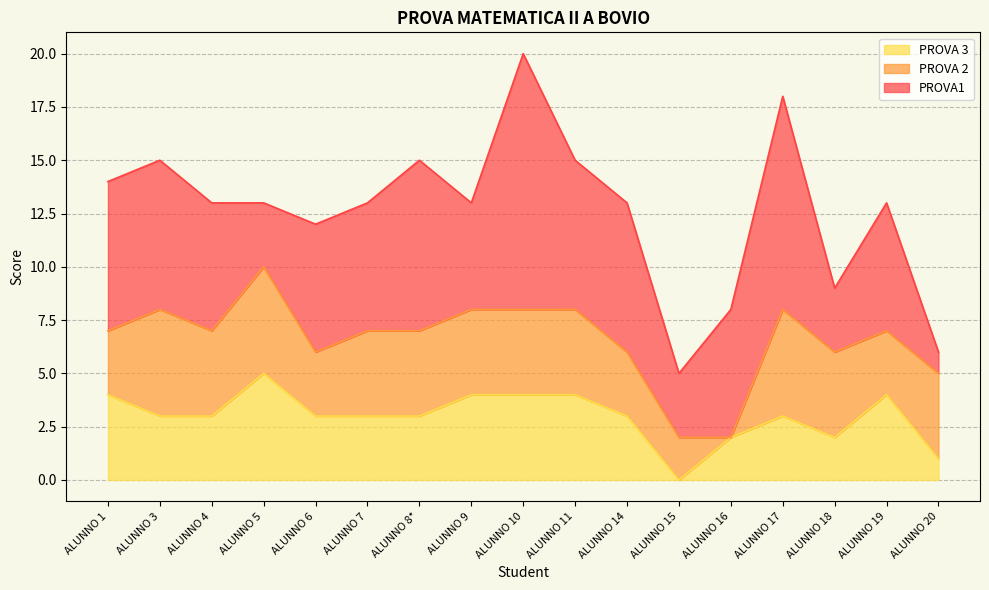

True or false: PROVA 3 and PROVA 2 cross at least once.

True